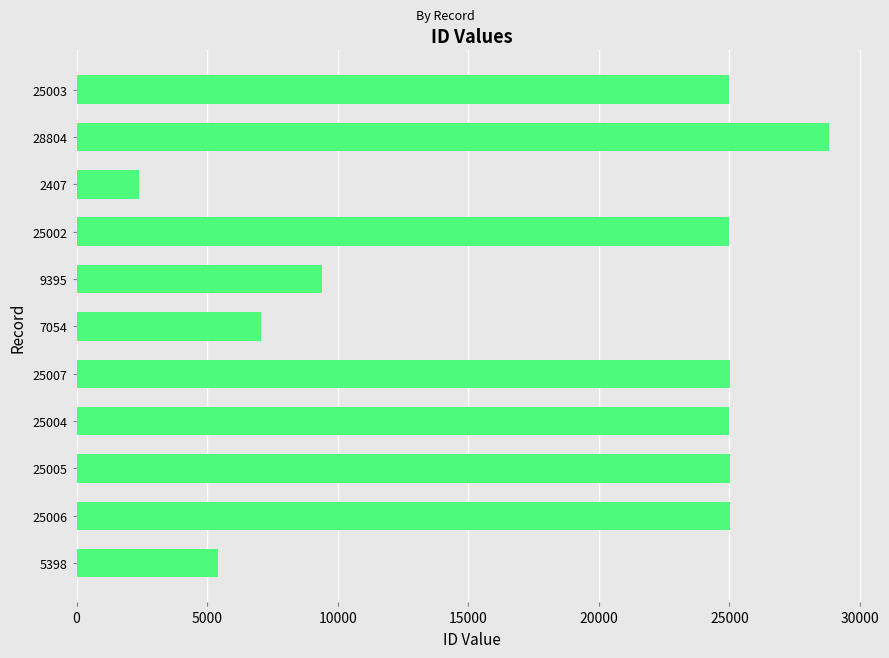

What is the sum of all values?

203085